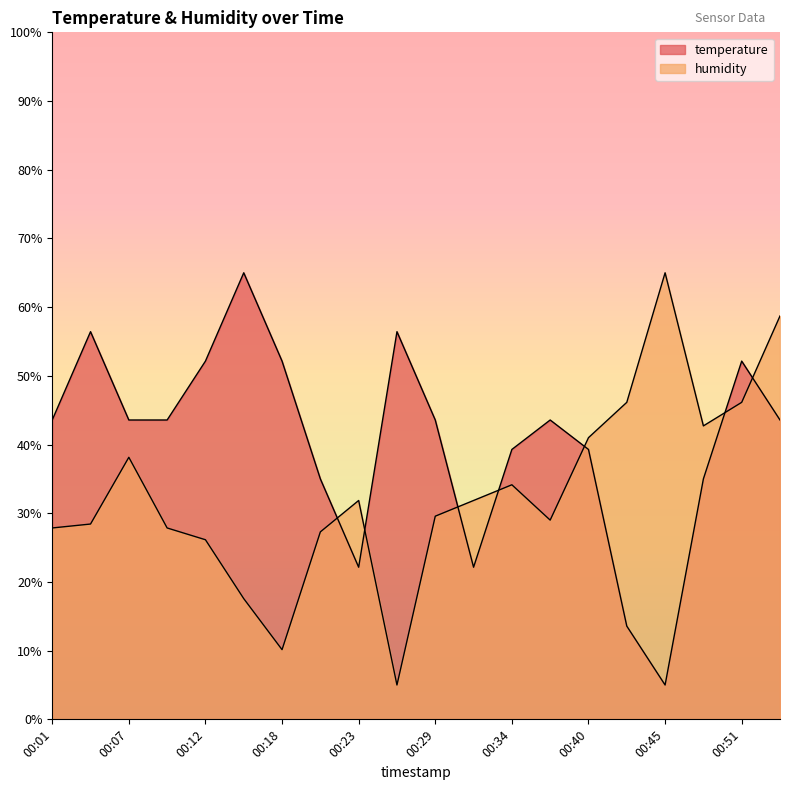

Between 00:21 and 00:40, which series saw the biggest shift?

humidity